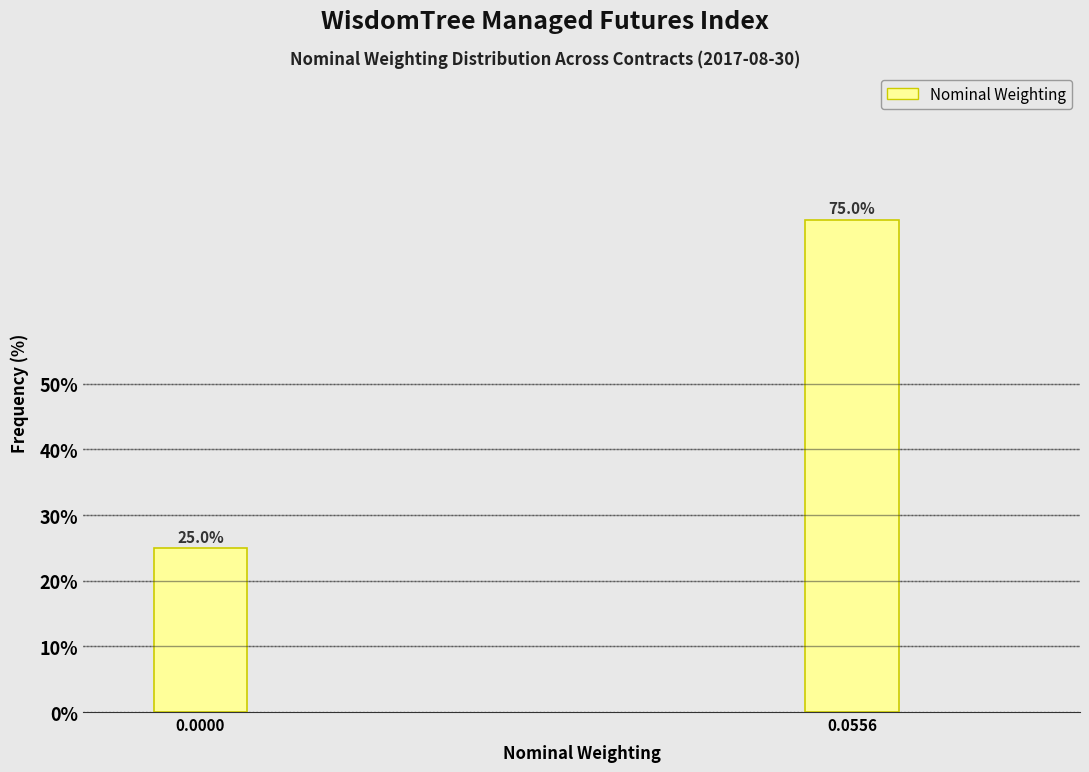

Reading left to right, extract all data points from this chart.

25	75